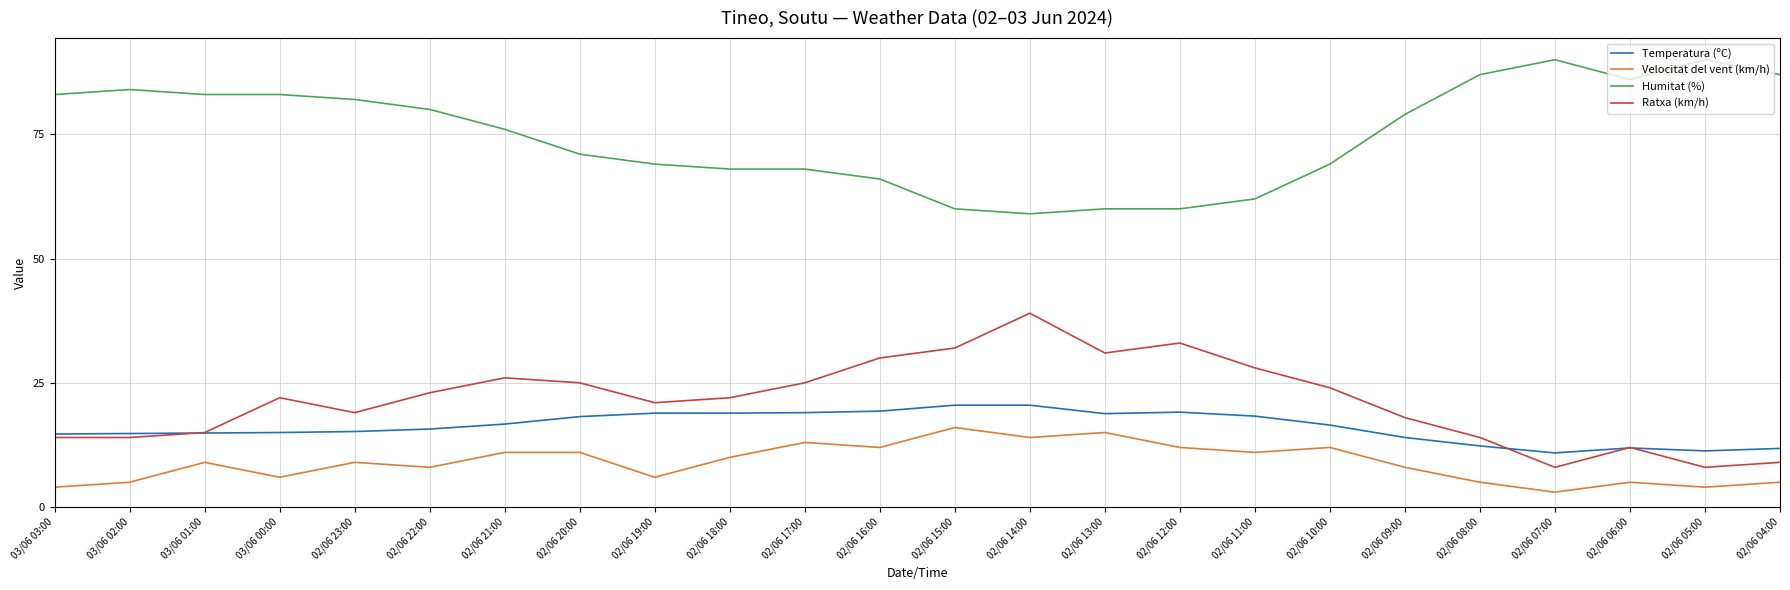

The Temperatura (ºC) series shows 20.5 at 02/06 15:00. True or false?

True